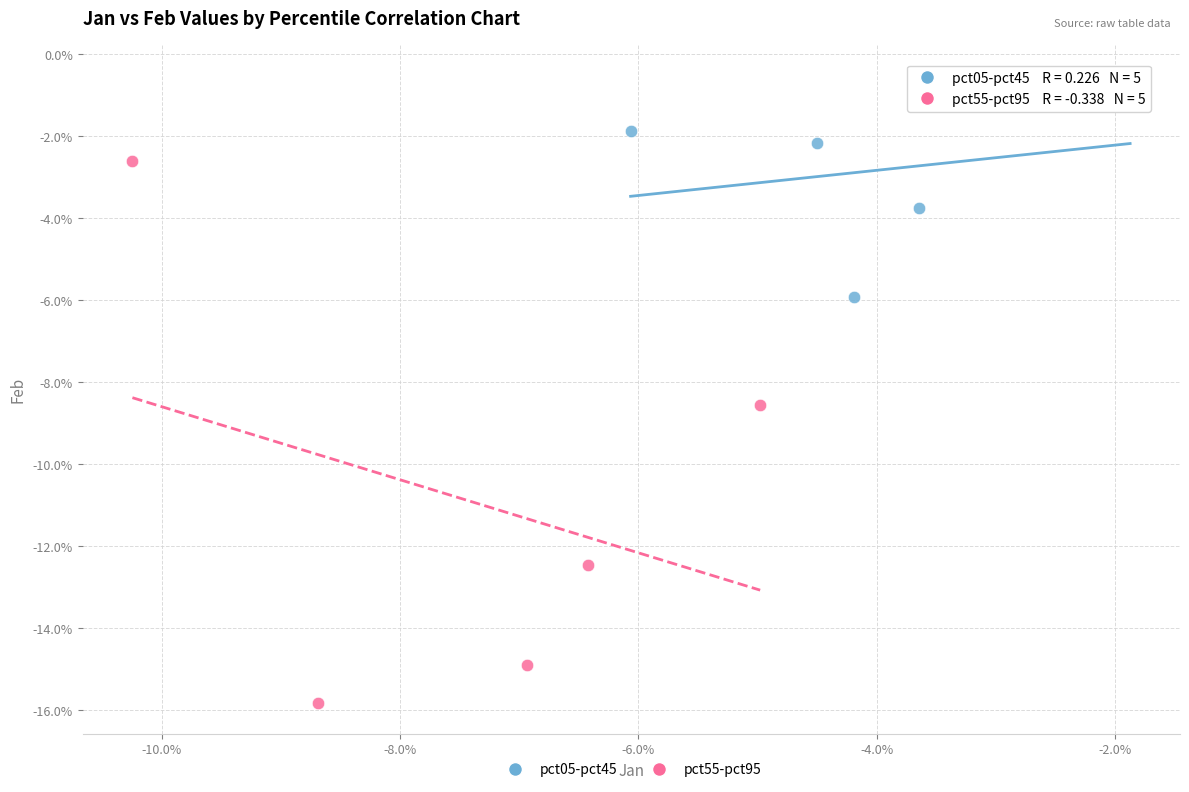

Which series reaches the minimum Y coordinate?

pct55-pct95